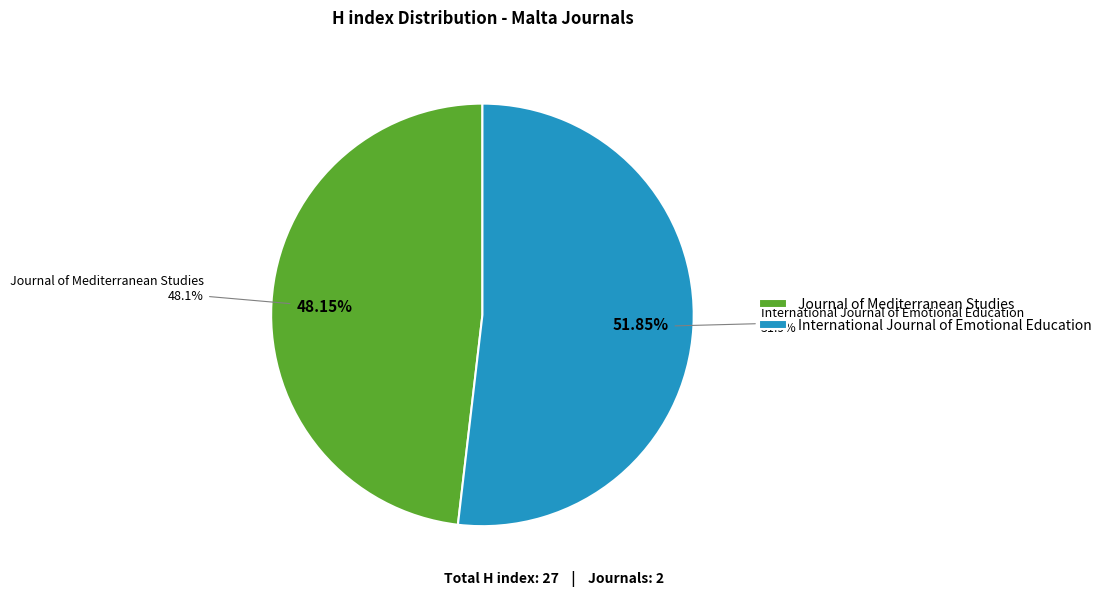

To the nearest percent, what is the difference between the largest and smallest slice percentages?

4%